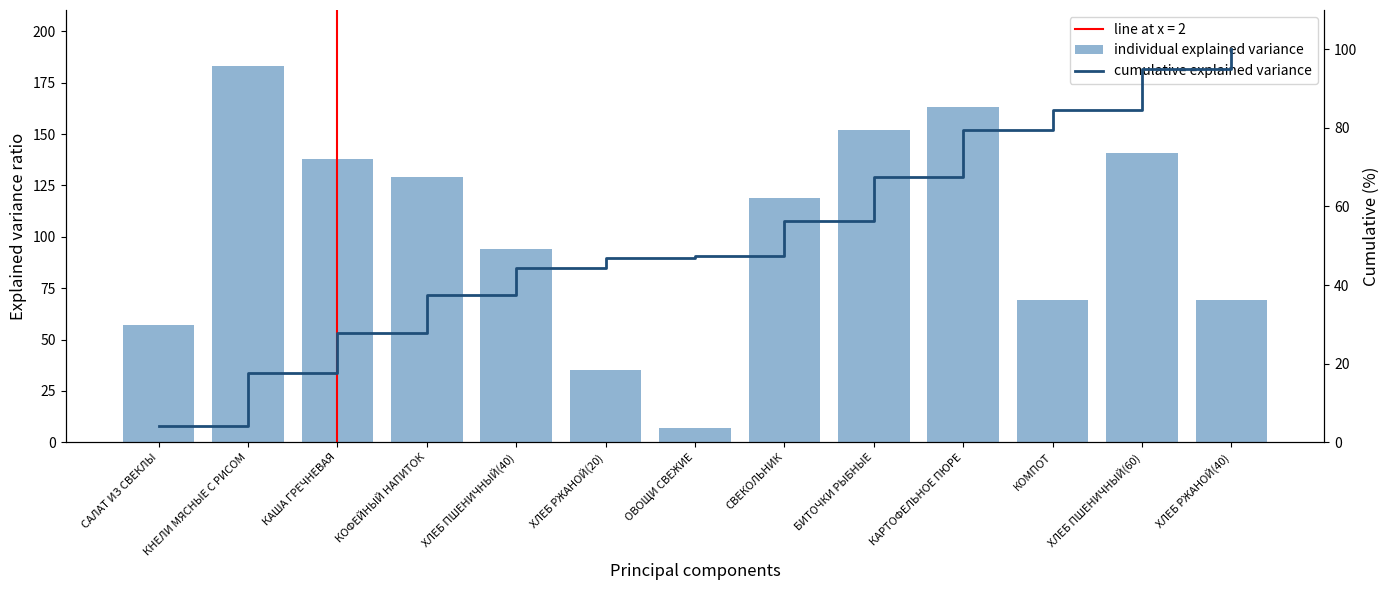

How many series are shown in this chart?

2